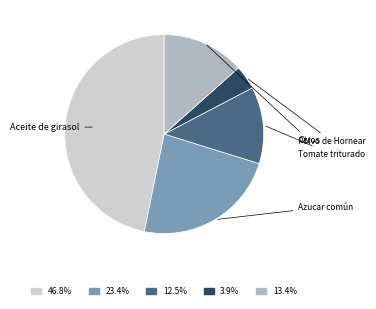

Does any single category account for the majority?

No